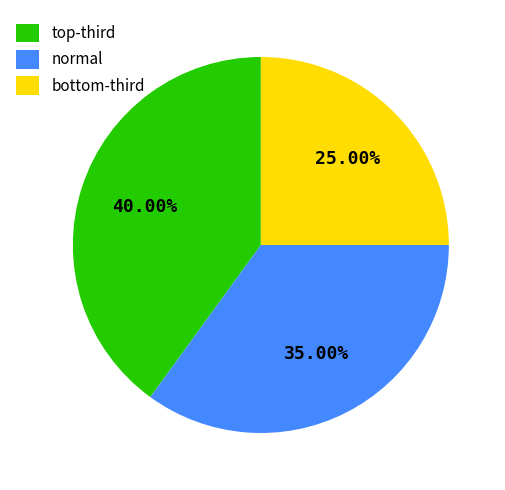

Which category has the biggest portion of the pie?

top-third